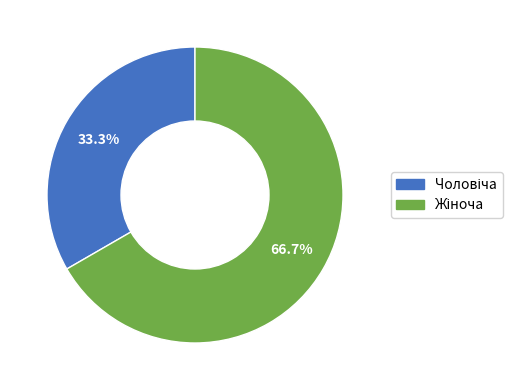

Is there any slice that represents more than half of the pie?

Yes